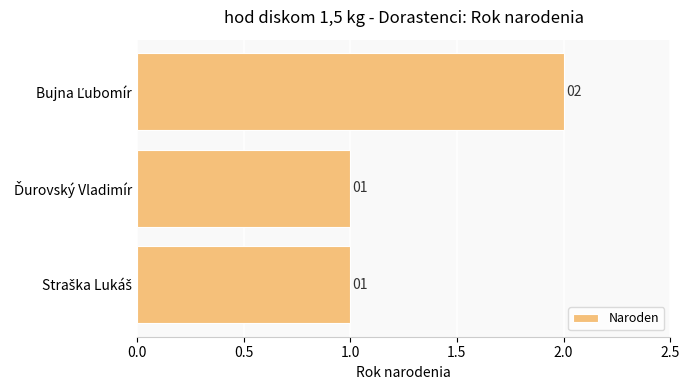

What is the maximum value shown in the chart?

2